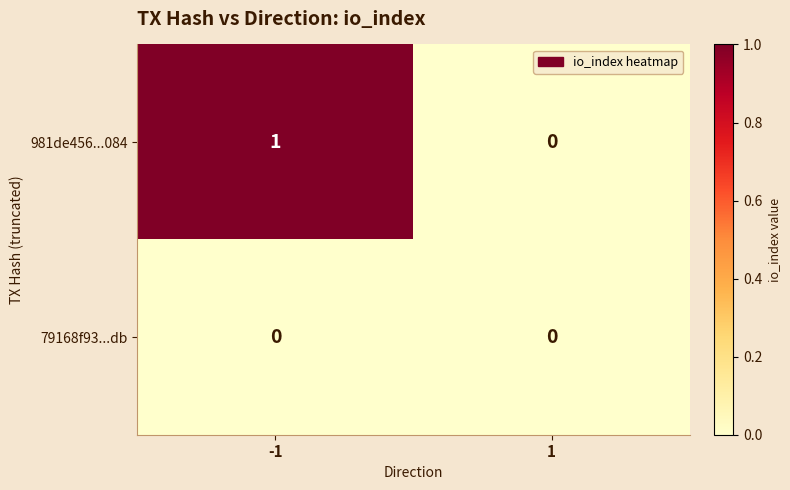

What is the greatest value displayed?

1